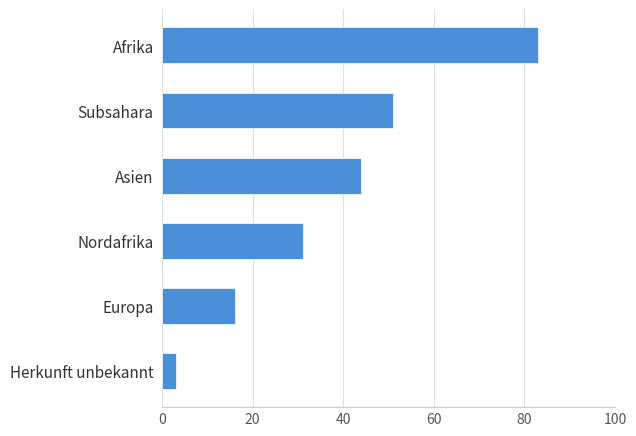

List the labels in order of value, largest first.

Afrika, Subsahara, Asien, Nordafrika, Europa, Herkunft unbekannt